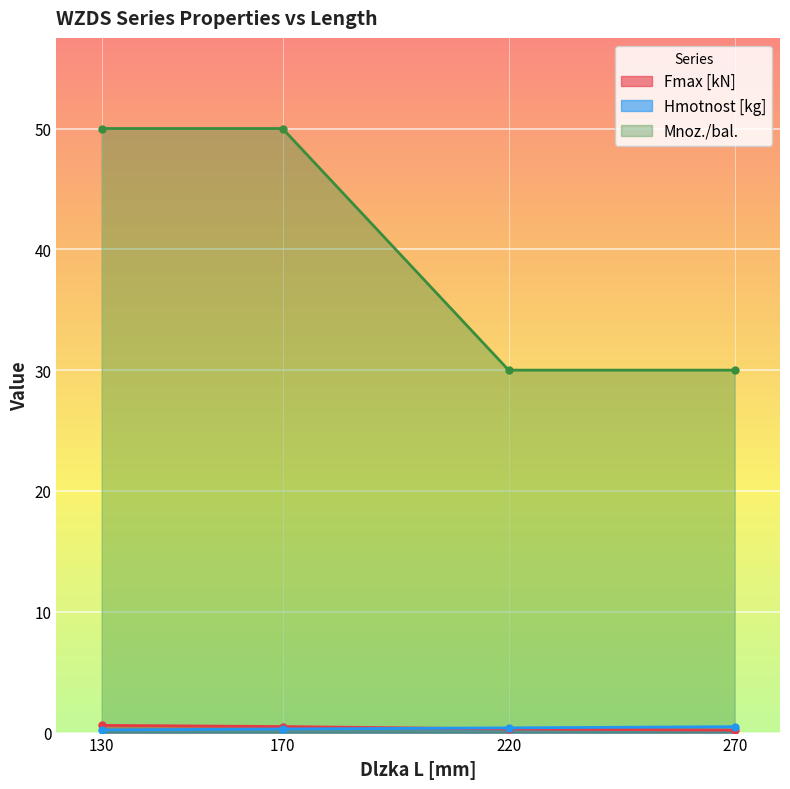

What is the spread (max minus min) of values at 270?

29.8